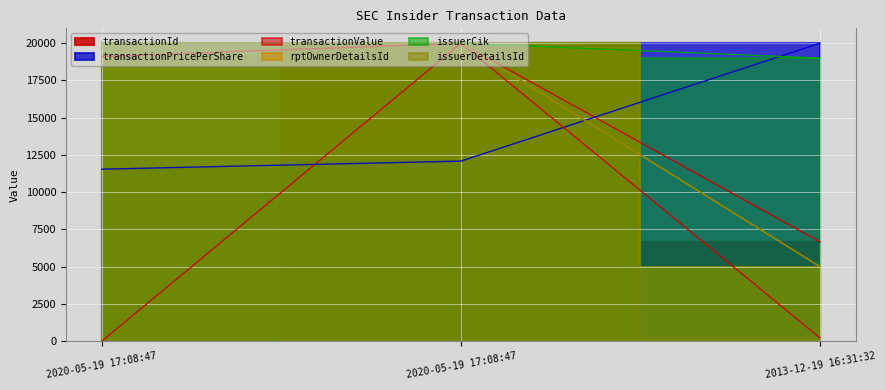

How many series are shown in this chart?

6